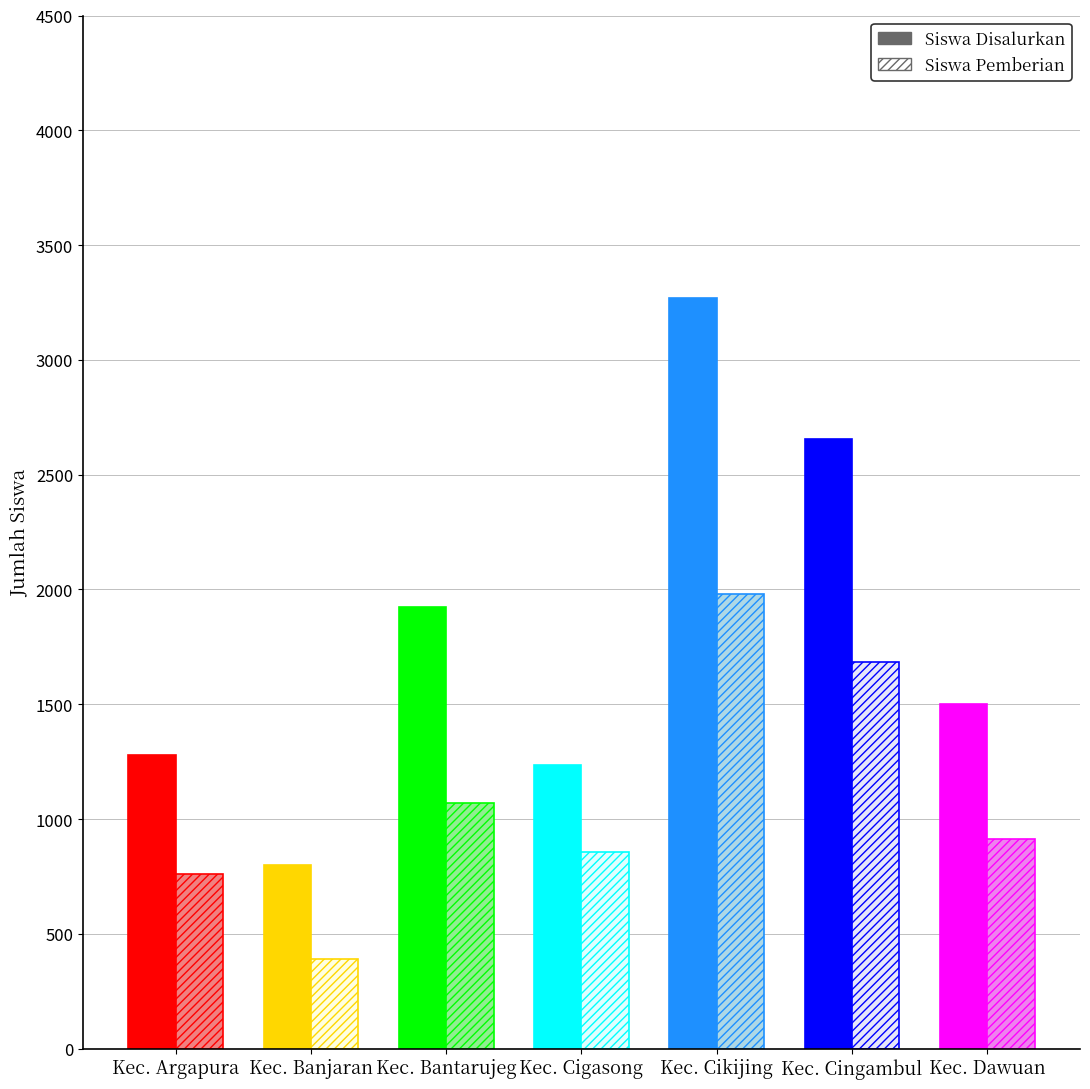

What is the sum of the Siswa Disalurkan values at Kec. Banjaran and Kec. Argapura?

2080